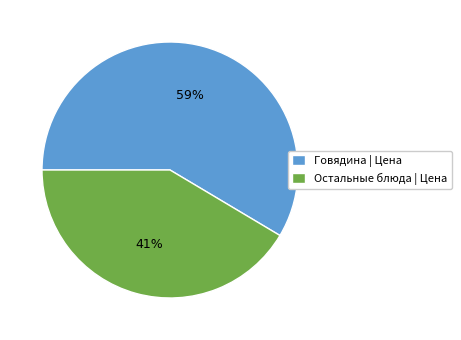

Between Говядина | Цена and Остальные блюда | Цена, which is larger?

Говядина | Цена